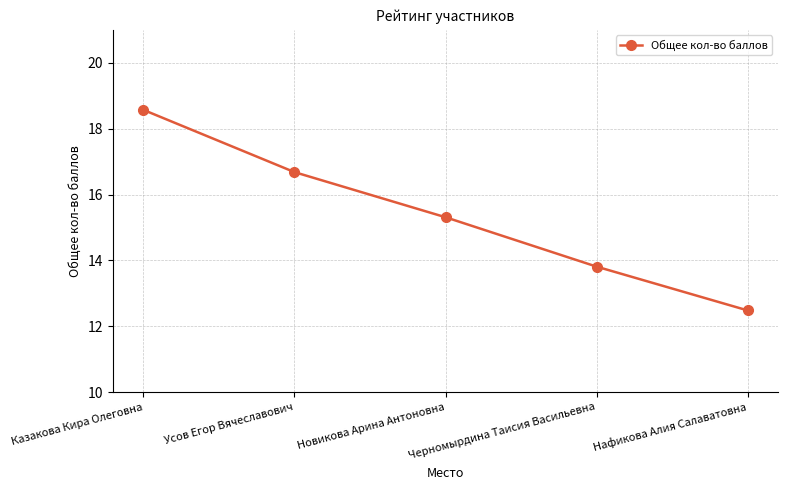

Is this an area chart (filled region under the line)?

No